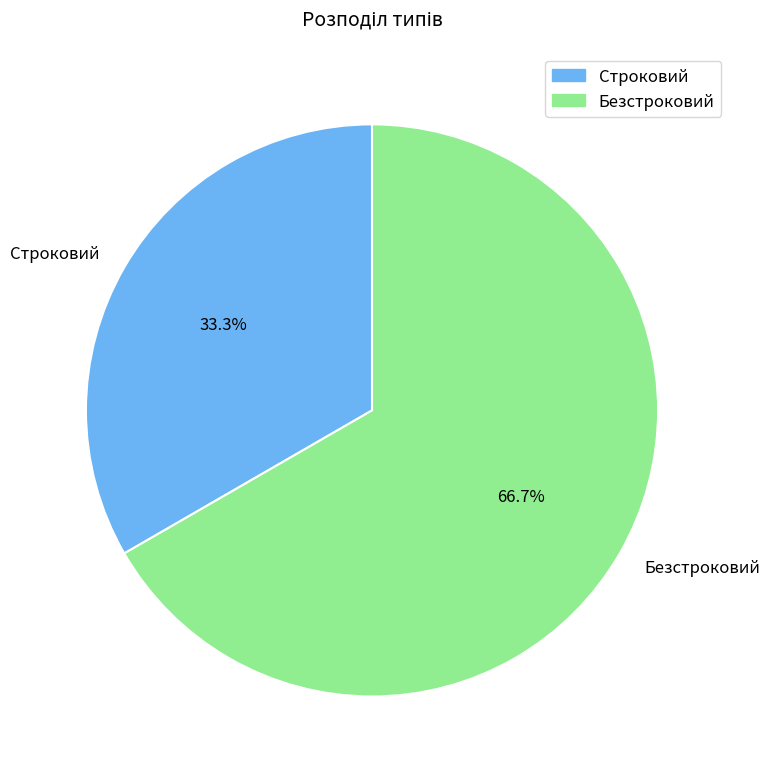

Which has a higher value, Безстроковий or Строковий?

Безстроковий